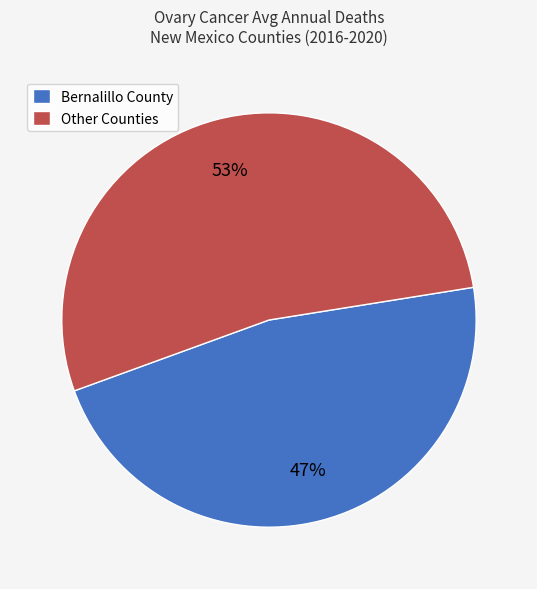

Is there a majority slice in this chart?

Yes